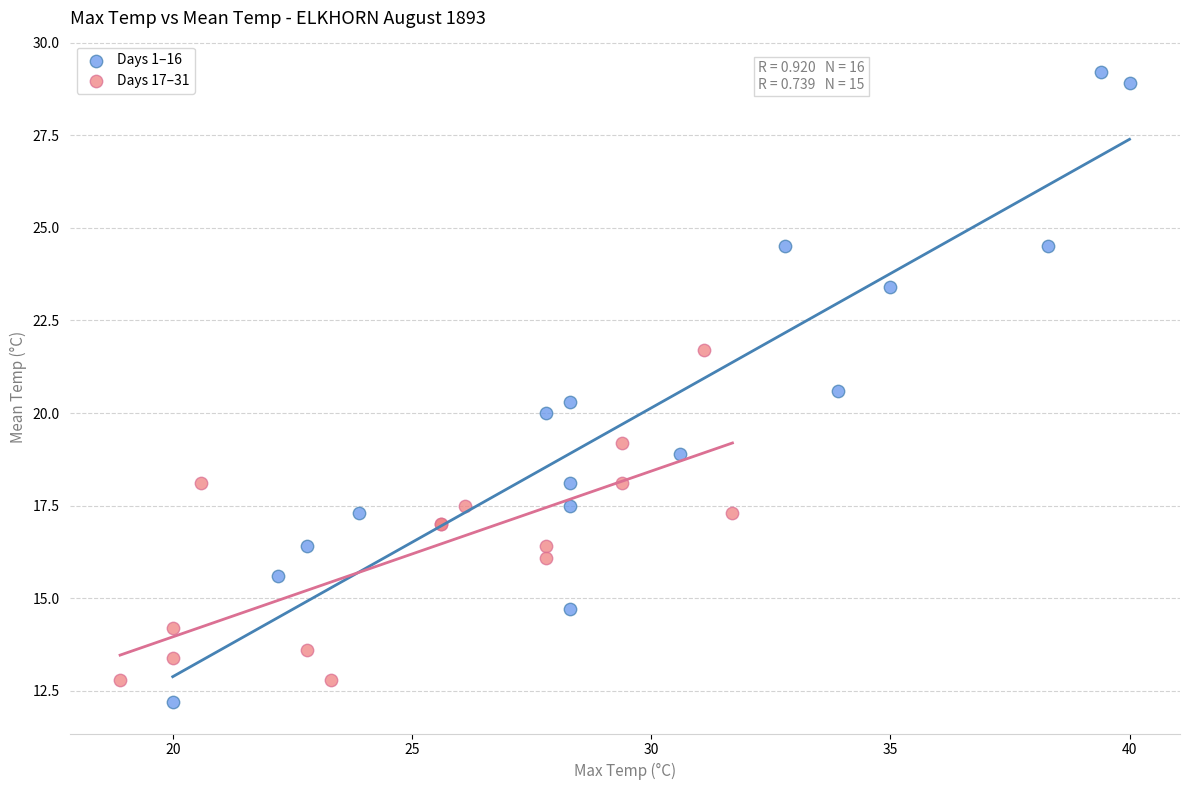

Which series contains the highest Y value?

Days 1–16